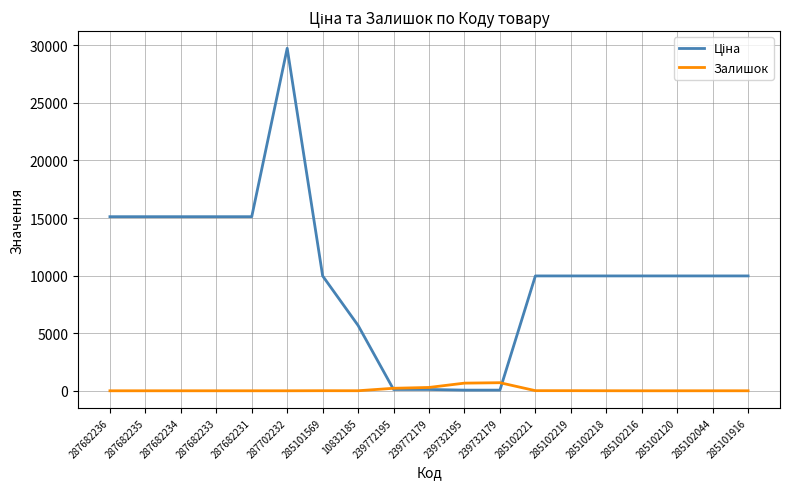

The Залишок series shows 4.0 at 10832185. True or false?

True